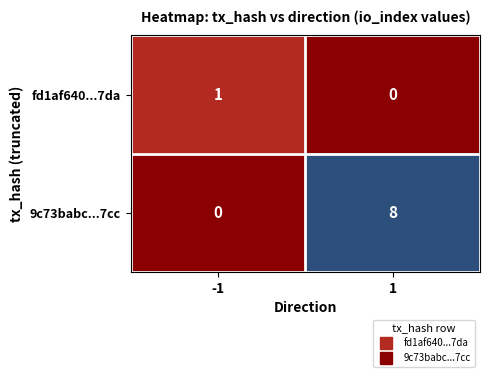

How many data points does each series have?

2